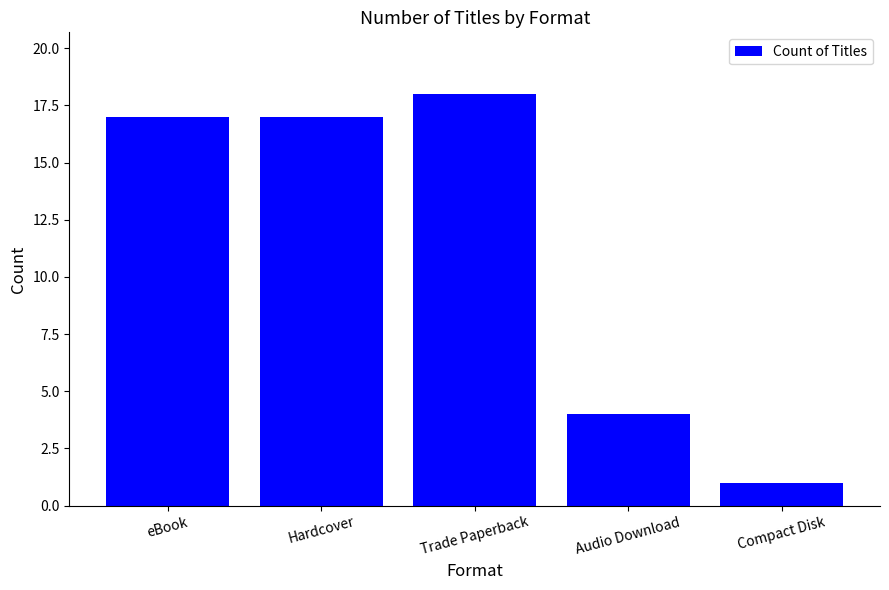

The value at Hardcover is 10. True or false?

False